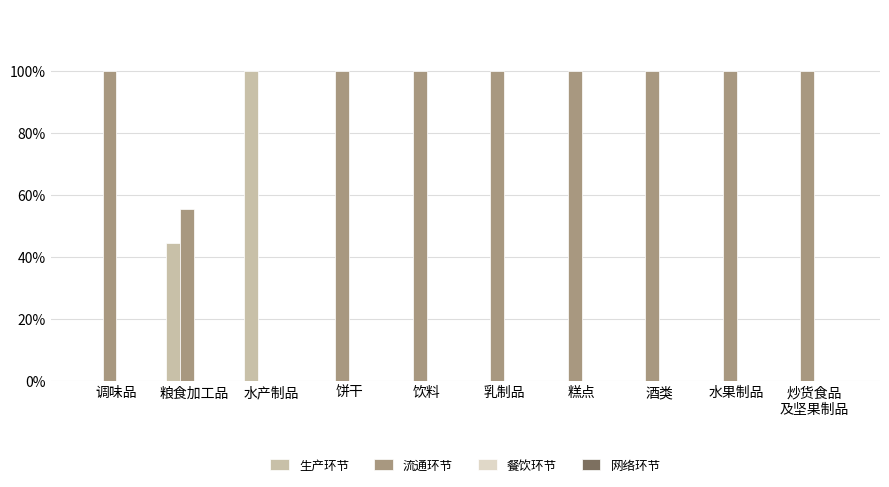

Are the bars grouped side by side (vs. stacked)?

Yes